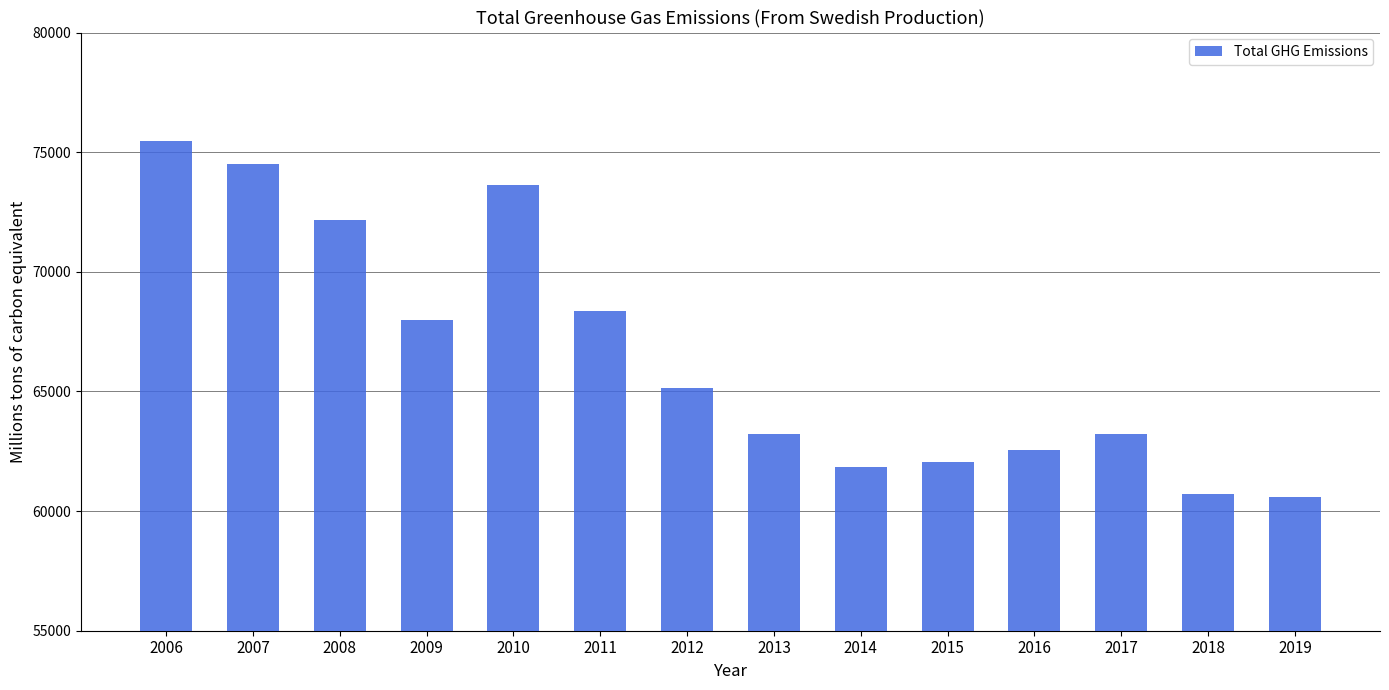

The chart shows a value of 128384.5 at 2010. True or false?

False